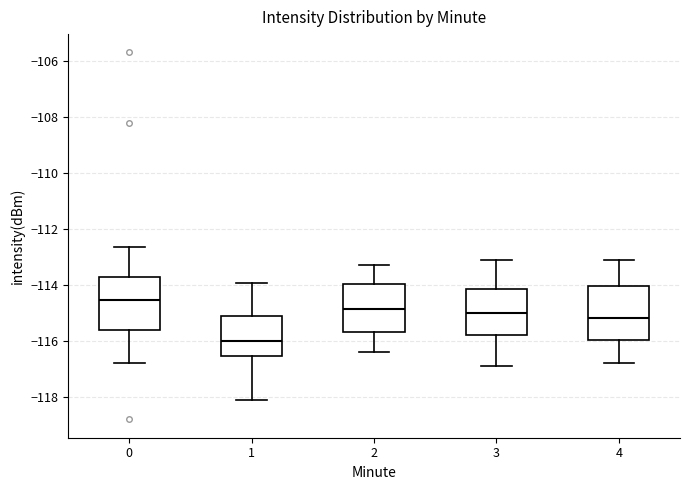

Which box has the lowest median line?

1